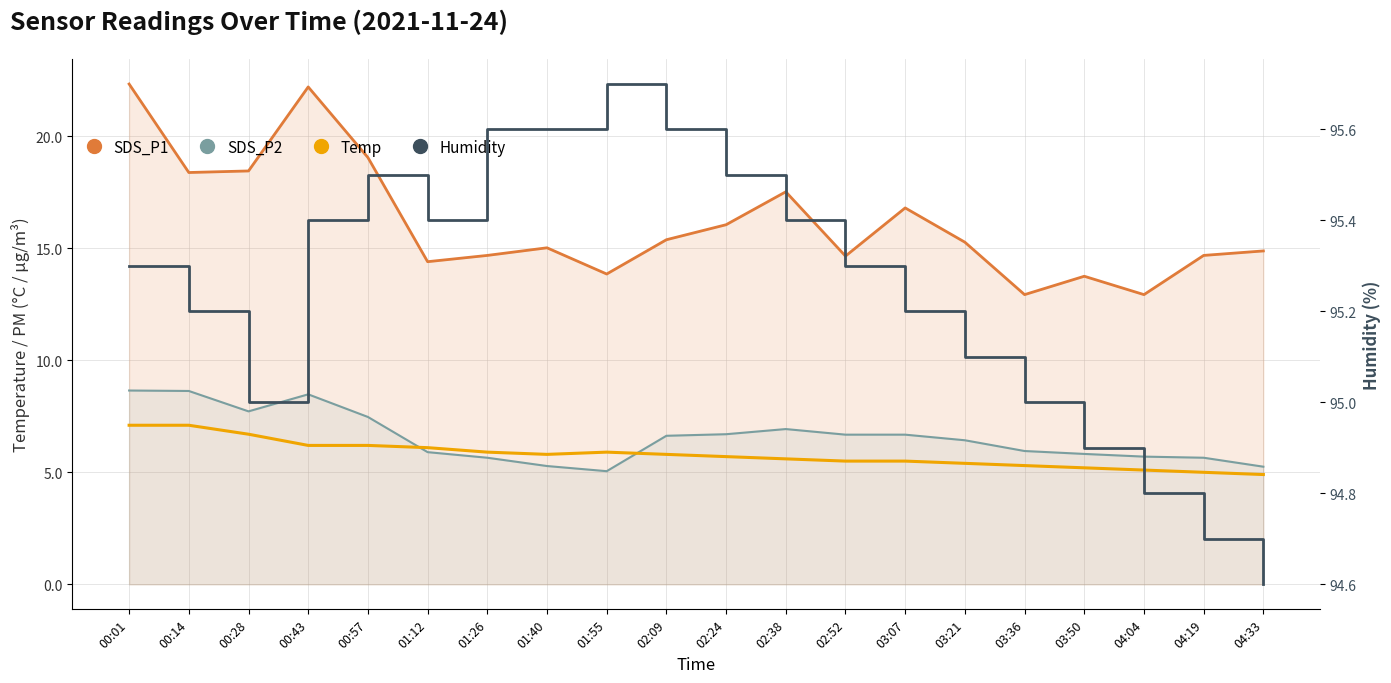

Rank the categories by SDS_P1 value from highest to lowest.

00:01, 00:43, 00:57, 00:28, 00:14, 02:38, 03:07, 02:24, 02:09, 03:21, 01:40, 04:33, 01:26, 04:19, 02:52, 01:12, 01:55, 03:50, 03:36, 04:04